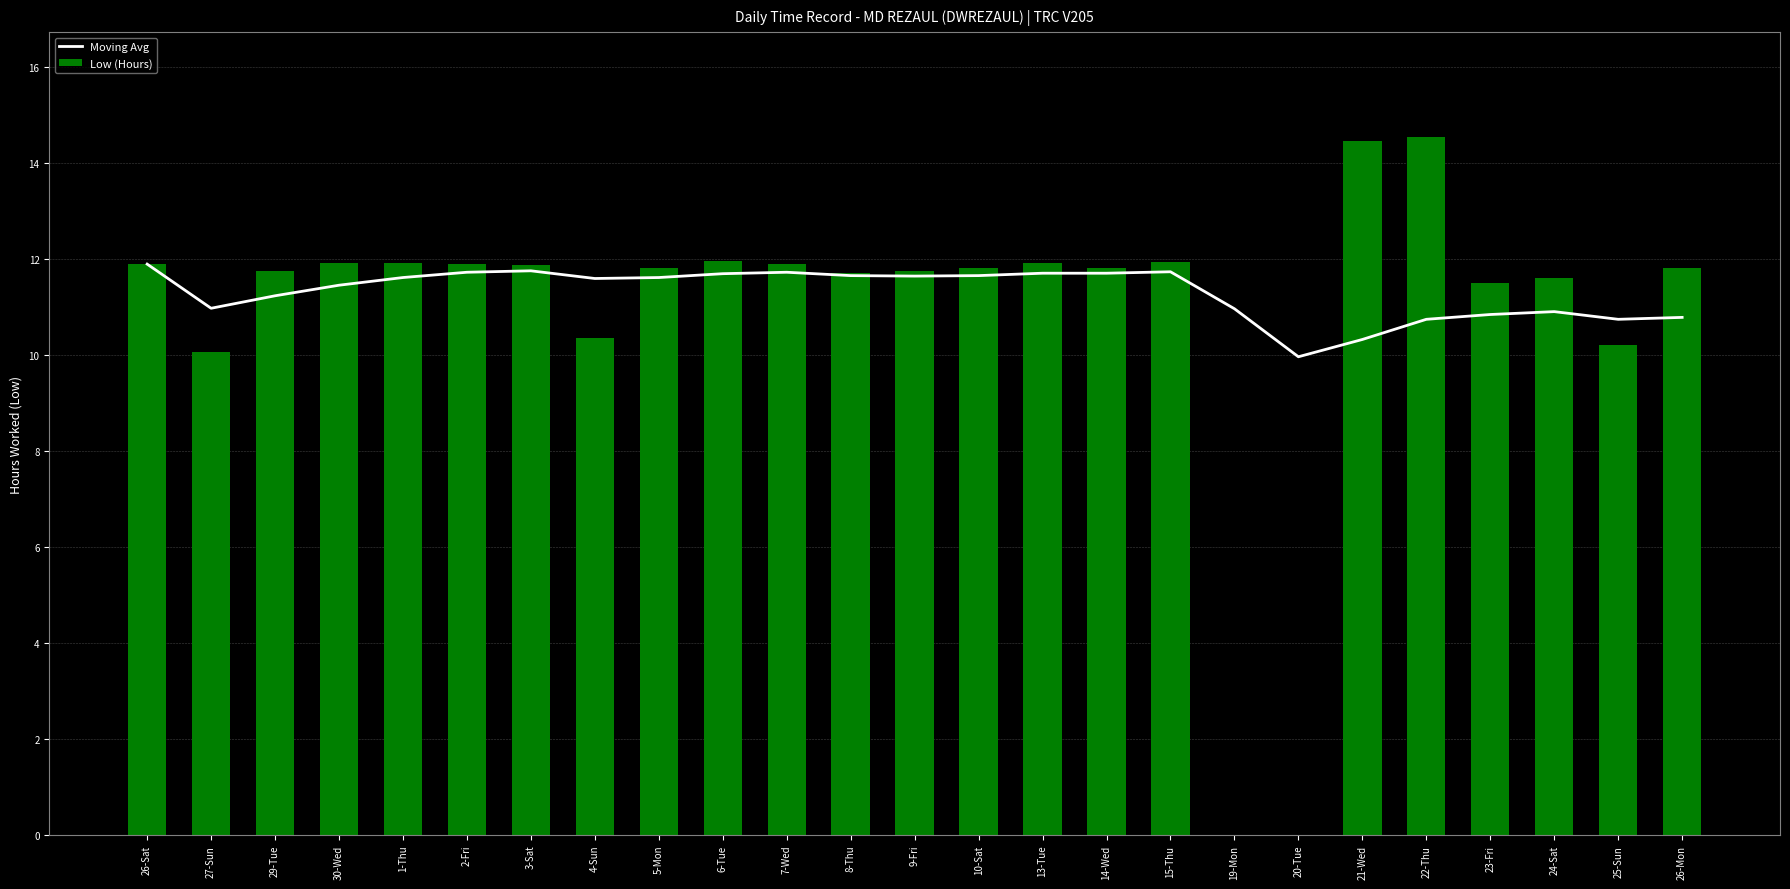

Between 30-Wed and 9-Fri, which is larger?

9-Fri